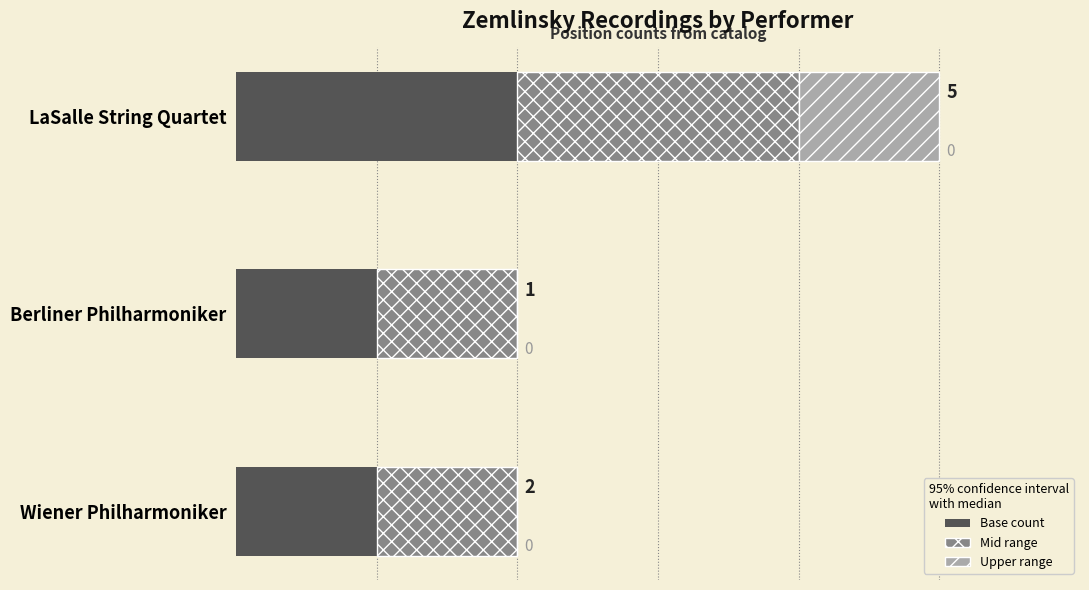

At which category is the sum across all series the highest?

LaSalle String Quartet